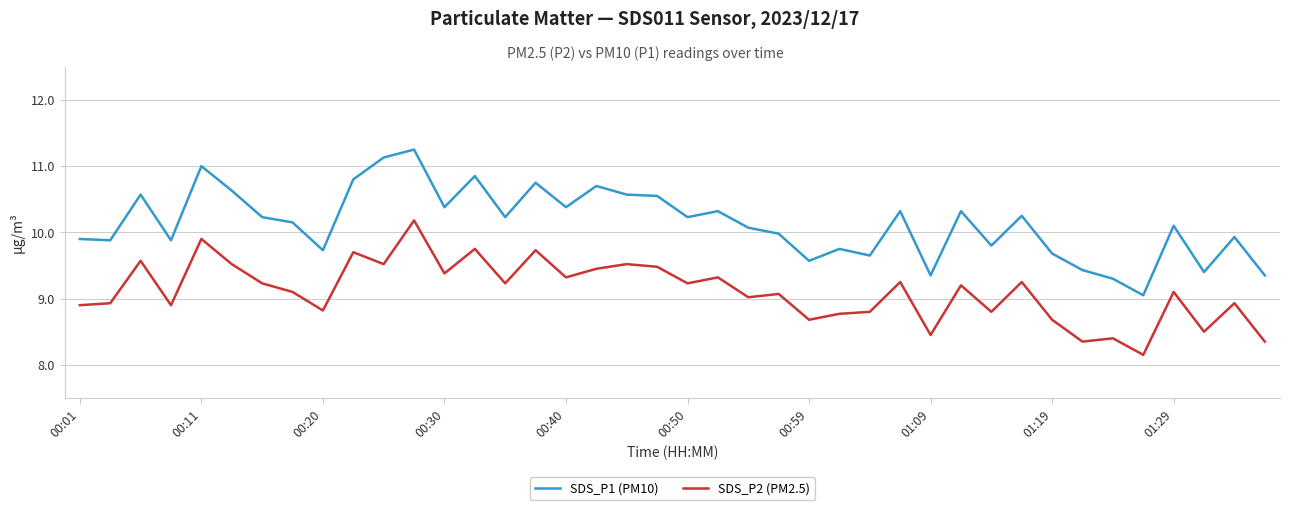

How many interior local valleys does the SDS_P1 (PM10) series have?

13